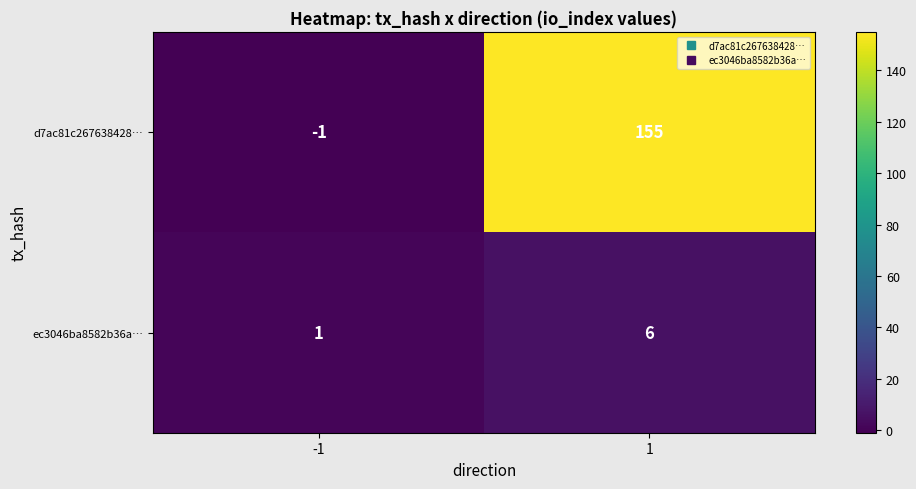

Reading right to left, transcribe all the data shown in this chart.

d7ac81c267638428…: 155	-1
ec3046ba8582b36a…: 6	1